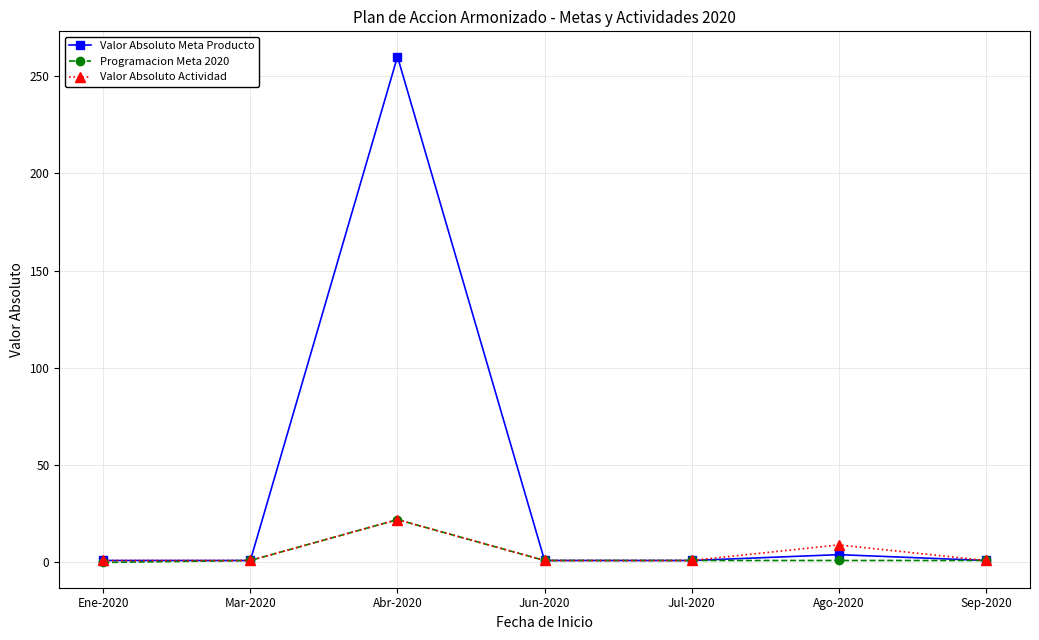

What is the total value across all series at Mar-2020?

3